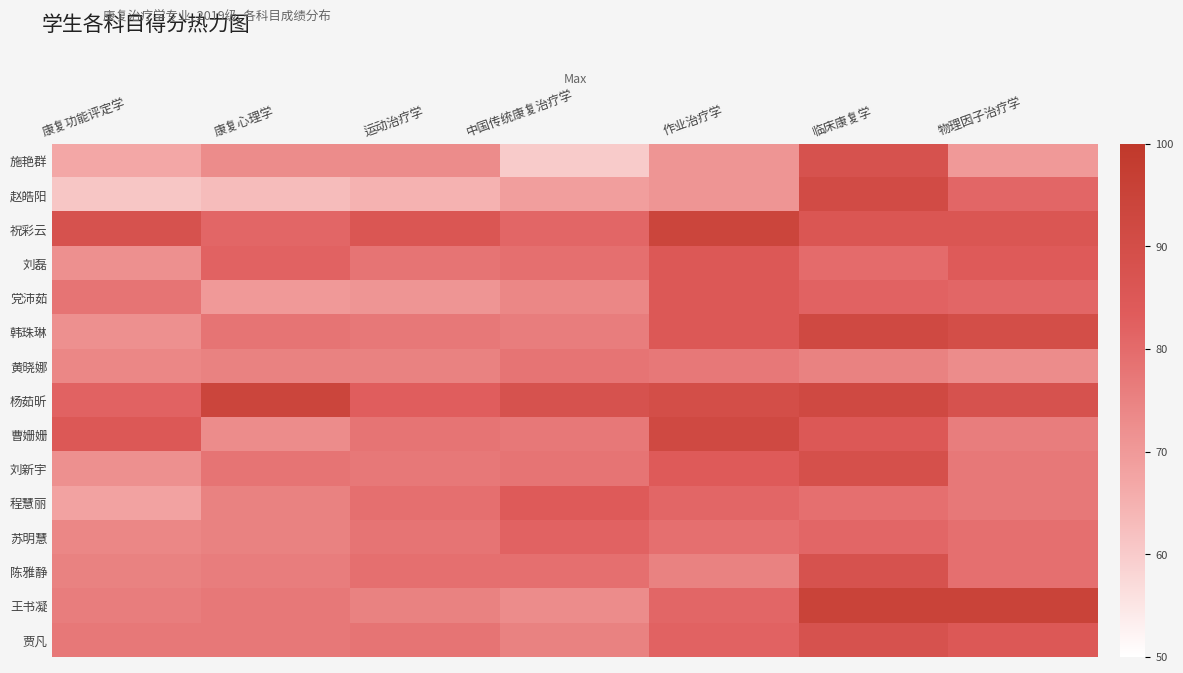

List the series in order of their peak value, lowest first.

黄晓娜, 苏明慧, 程慧丽, 刘磊, 党沛茹, 施艳群, 陈雅静, 贾凡, 刘新宇, 赵皓阳, 韩珠琳, 曹姗姗, 祝彩云, 杨茹昕, 王书凝